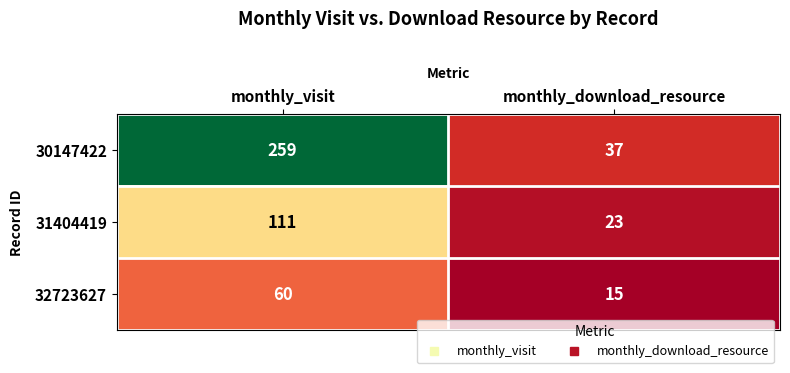

Rank the series by their maximum value, from highest to lowest.

30147422, 31404419, 32723627